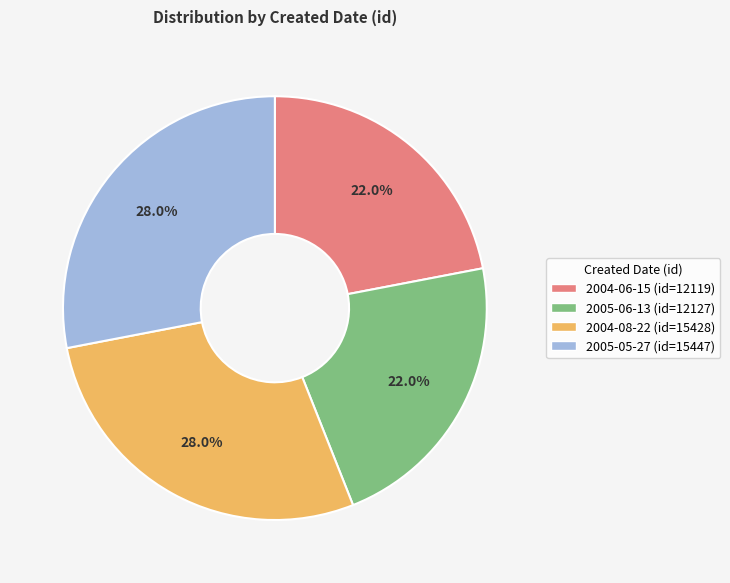

Is it true that 2005-05-27 is 35% of the pie?

False